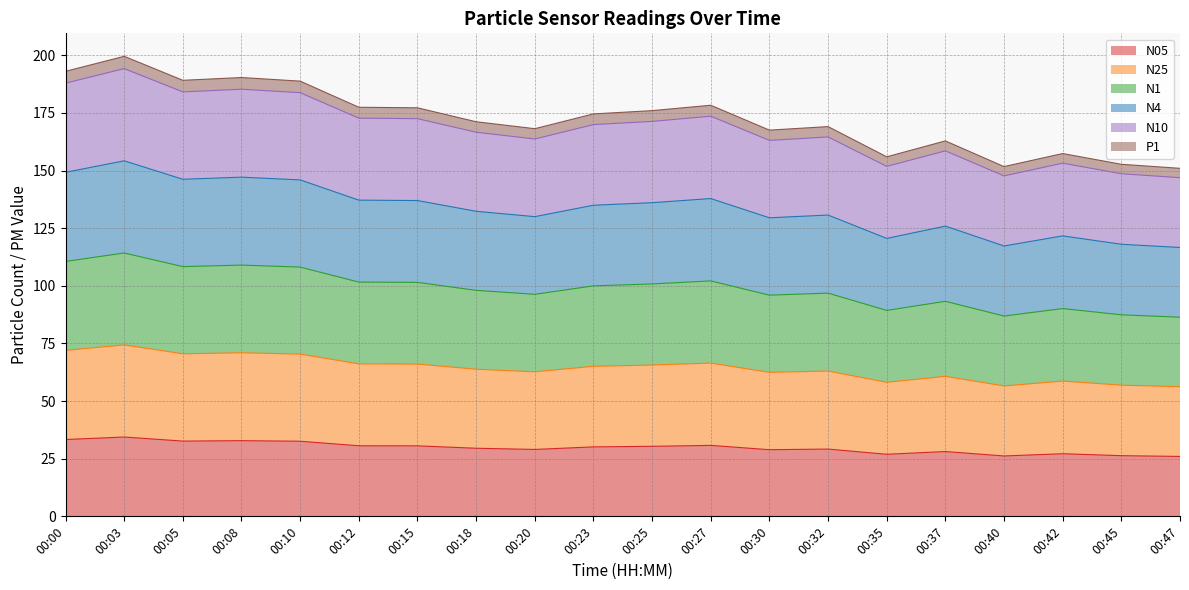

How many distinct data groups are displayed?

6